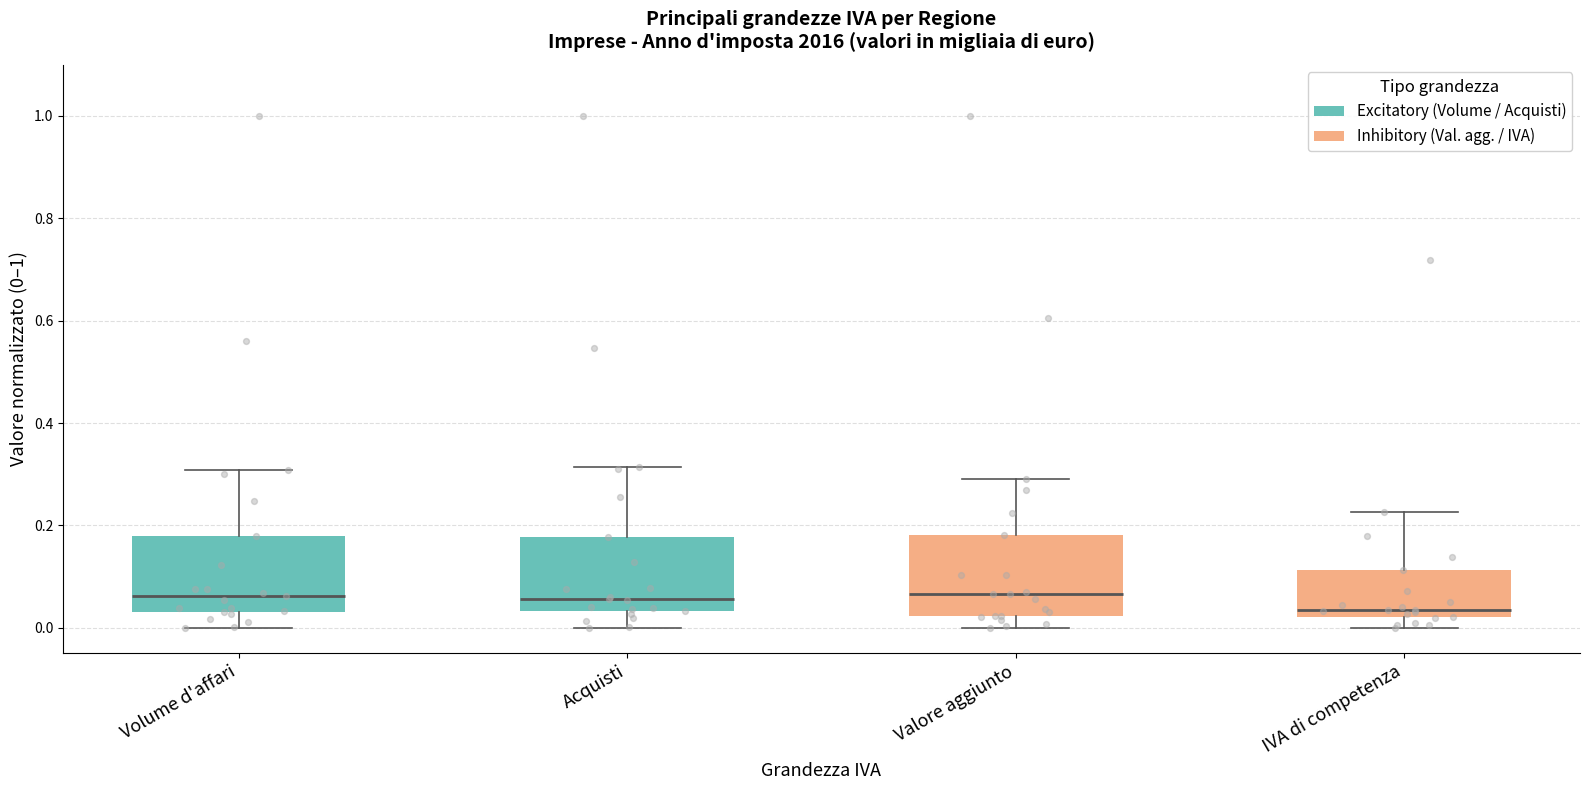

Where is the lower edge of the box for Volume d'affari on the y-axis? The values are not printed on the chart, so give them approximately, as read against the axis.

0.02